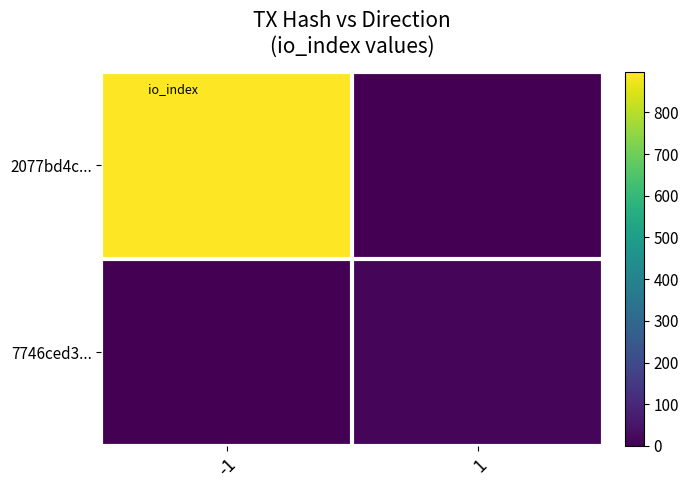

List the series in order of their peak value, highest first.

2077bd4c..., 7746ced3...